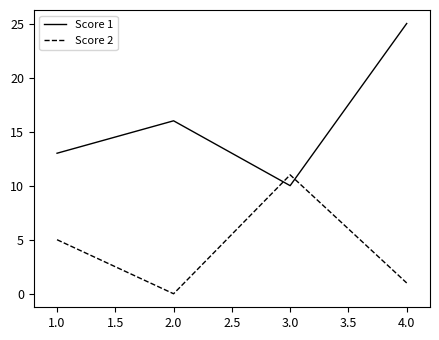

What is the sum of all Score 1 values?

64